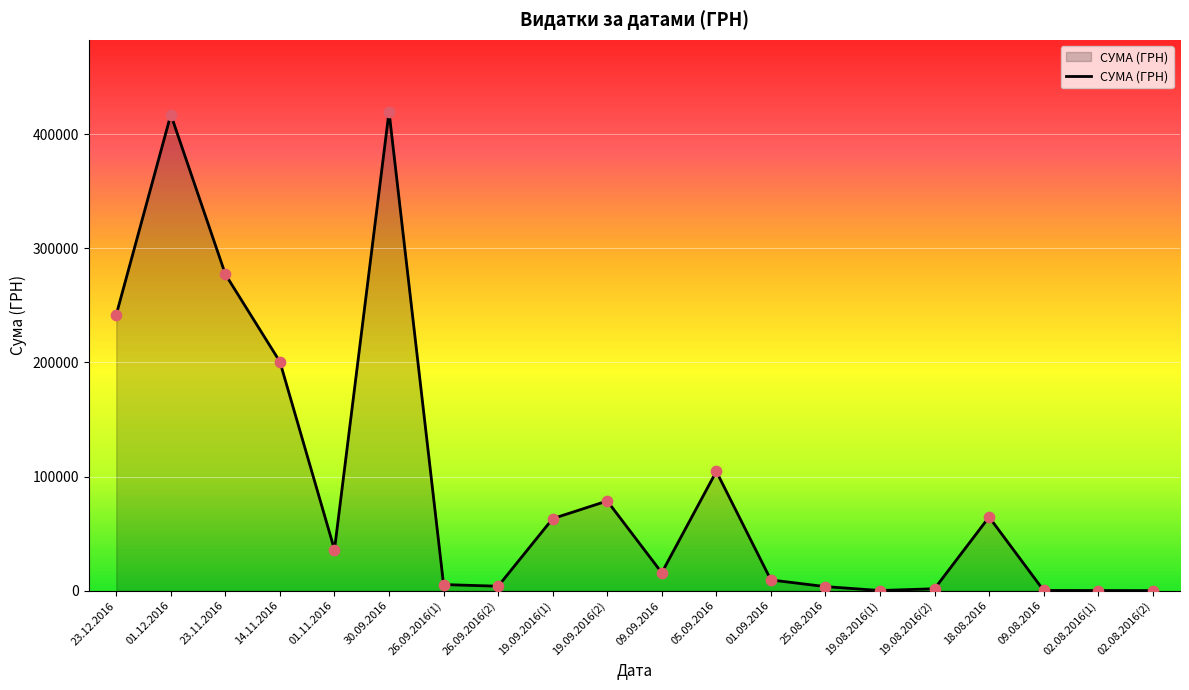

What is the change in value from 23.11.2016 to 09.09.2016?

-261443.6